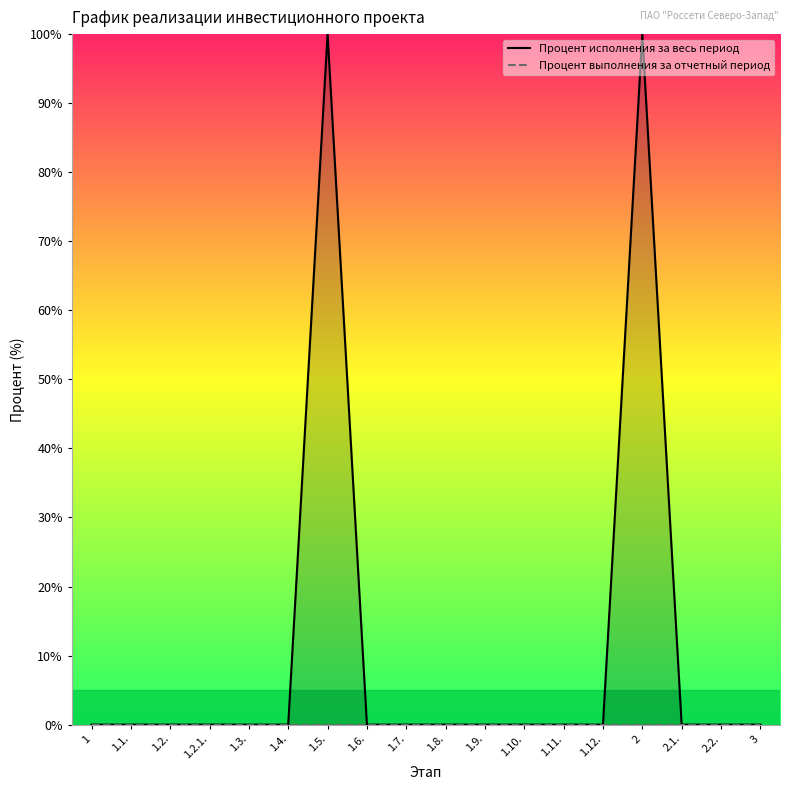

Reading left to right, what are all the values shown in this chart?

1=0	1.1.=0	1.2.=0	1.2.1.=0	1.3.=0	1.4.=0	1.5.=100	1.6.=0	1.7.=0	1.8.=0	1.9.=0	1.10.=0	1.11.=0	1.12.=0	2=100	2.1.=0	2.2.=0	3=0